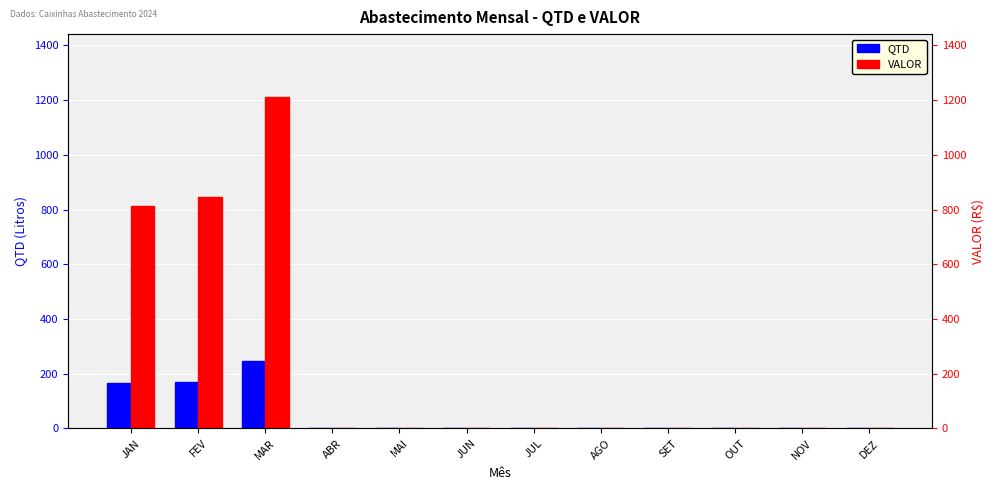

What position from the right is OUT?

3